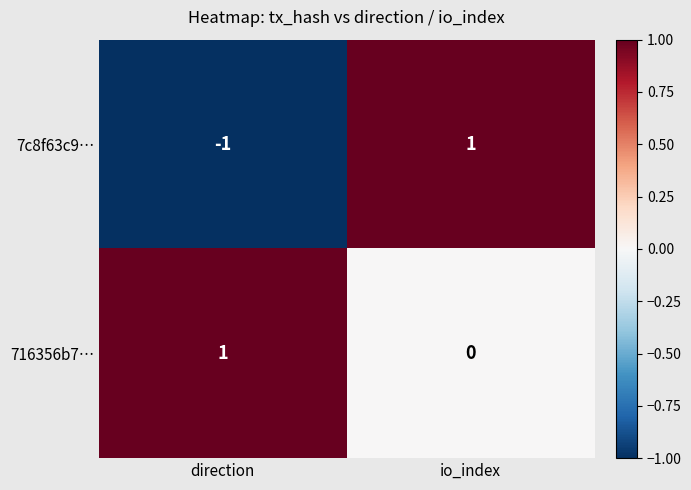

Is it true that 716356b7… equals 0 at direction?

False